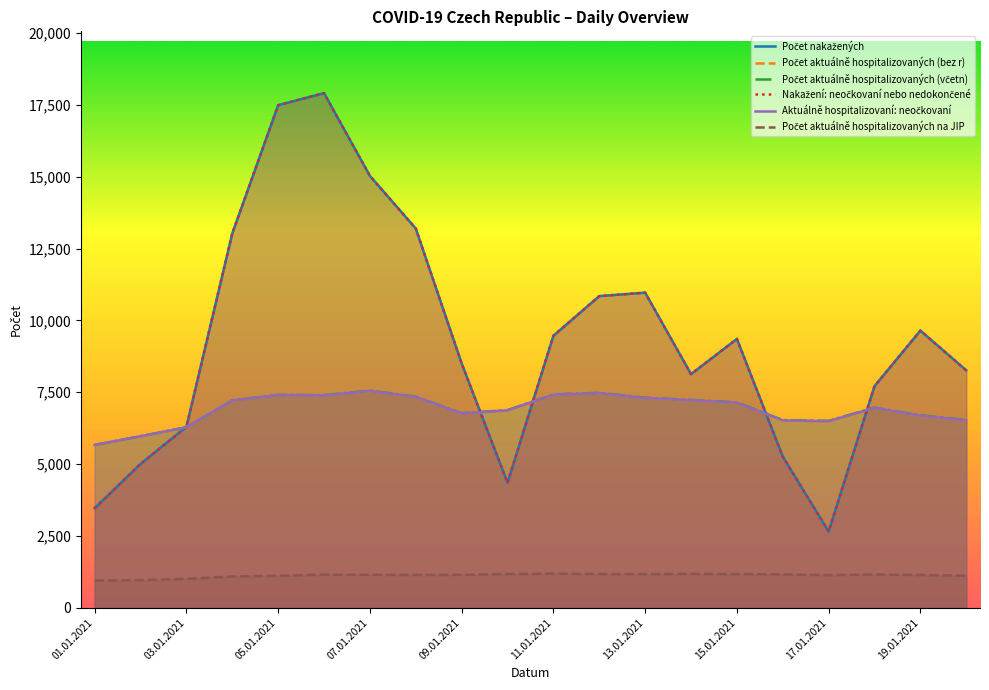

Reading left to right, transcribe all the data shown in this chart.

Počet nakažených: 3463	5006	6298	13026	17488	17908	15028	13196	8502	4350	9465	10845	10965	8130	9355	5262	2653	7712	9645	8261
Počet aktuálně hospitalizovaných (bez r): 5667	5969	6281	7218	7403	7392	7549	7339	6763	6871	7416	7469	7301	7225	7138	6519	6494	6958	6686	6522
Počet aktuálně hospitalizovaných (včetn): 5667	5970	6282	7221	7408	7400	7558	7347	6773	6879	7425	7481	7310	7233	7149	6531	6504	6967	6699	6537
Nakažení: neočkovaní nebo nedokončené: 3463	5006	6298	13026	17488	17908	15028	13196	8502	4350	9465	10845	10965	8130	9355	5262	2653	7712	9645	8261
Aktuálně hospitalizovaní: neočkovaní: 5667	5969	6281	7218	7403	7392	7549	7339	6763	6871	7416	7469	7301	7225	7138	6519	6494	6958	6686	6522
Počet aktuálně hospitalizovaných na JIP: 950	960	1006	1091	1114	1153	1150	1142	1148	1176	1188	1176	1172	1183	1173	1164	1136	1160	1141	1116